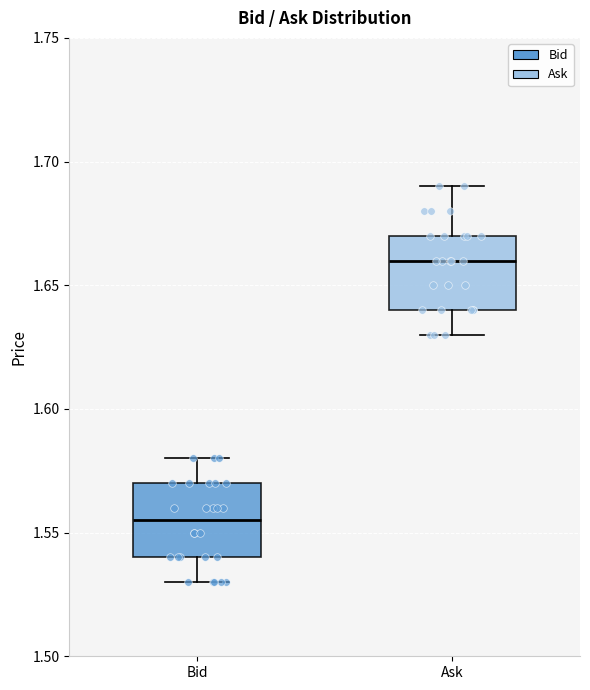

Which box's median line is the highest?

Ask